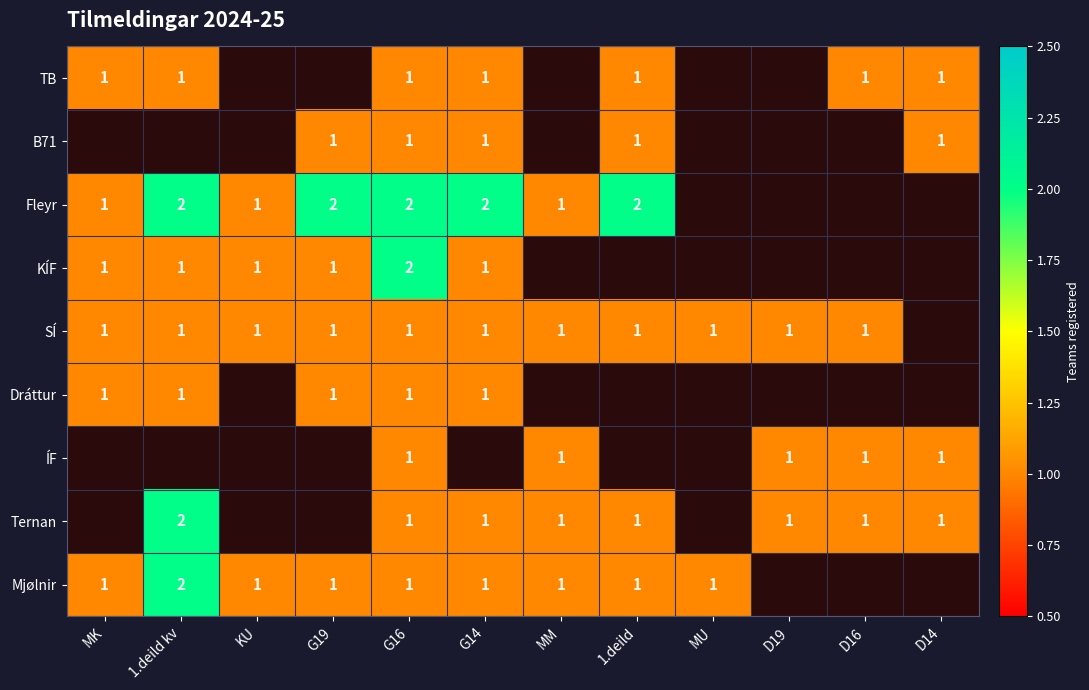

True or false: Ternan has a value of 1 at D16.

True